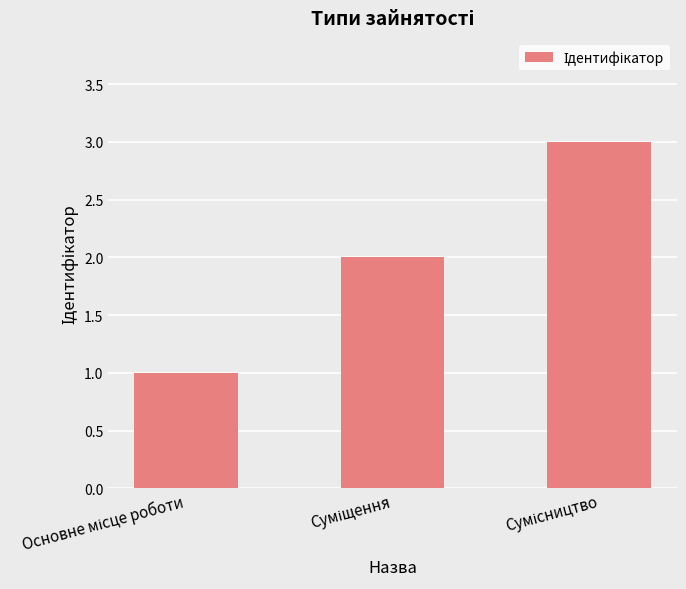

Reading left to right, extract all data points from this chart.

1	2	3